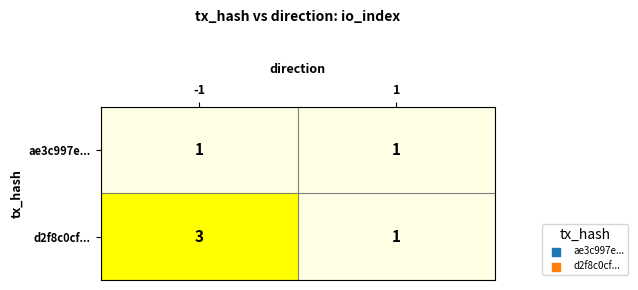

The value of d2f8c0cf... at -1 is 3. True or false?

True